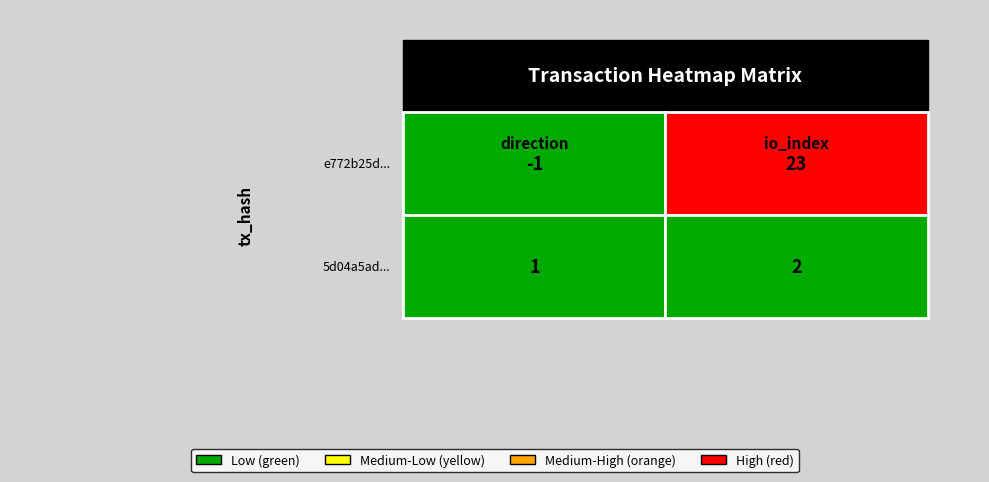

Reading left to right, what are all the values shown in this chart?

e772b25dcba9490795b26115ecdcc80b1333188: 0=-1	1=23
5d04a5ad46bf559199d7e60781333c2c8e45d68: 0=1	1=2